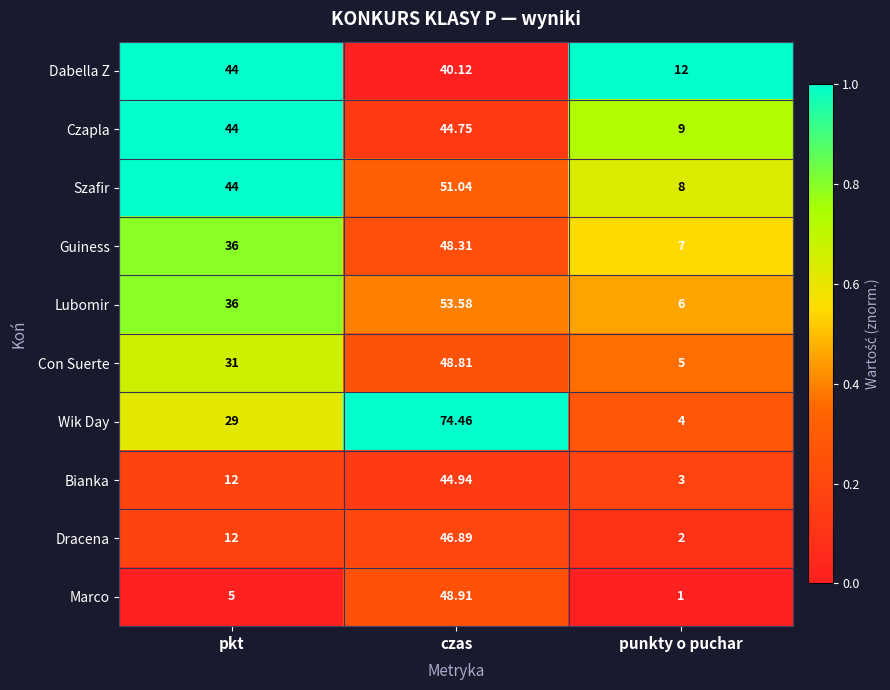

What is the difference between the highest and lowest values at pkt?

39.0